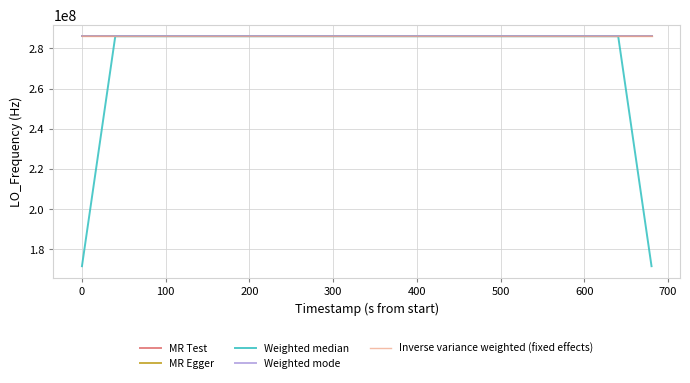

Which series has the widest spread of values?

Weighted median